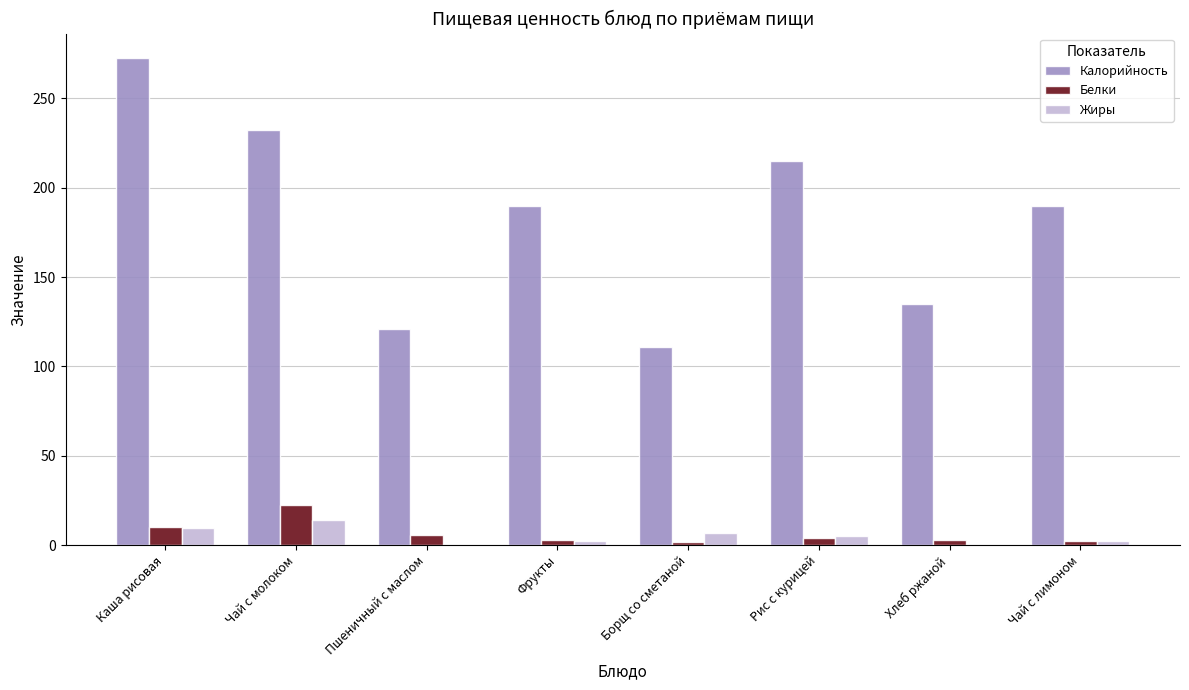

Is it true that Калорийность equals 272.7 at Каша рисовая?

True